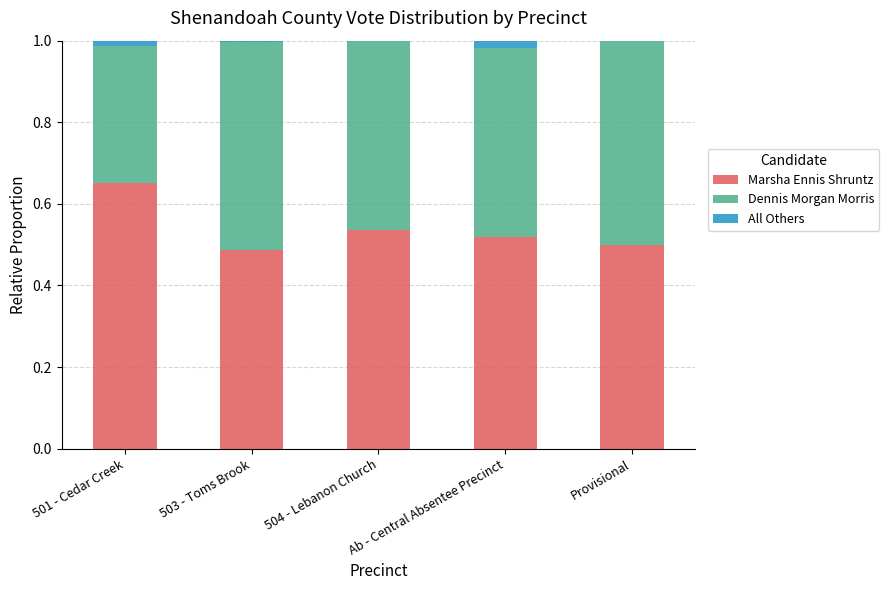

What is the total value across all series at Provisional?

1.0